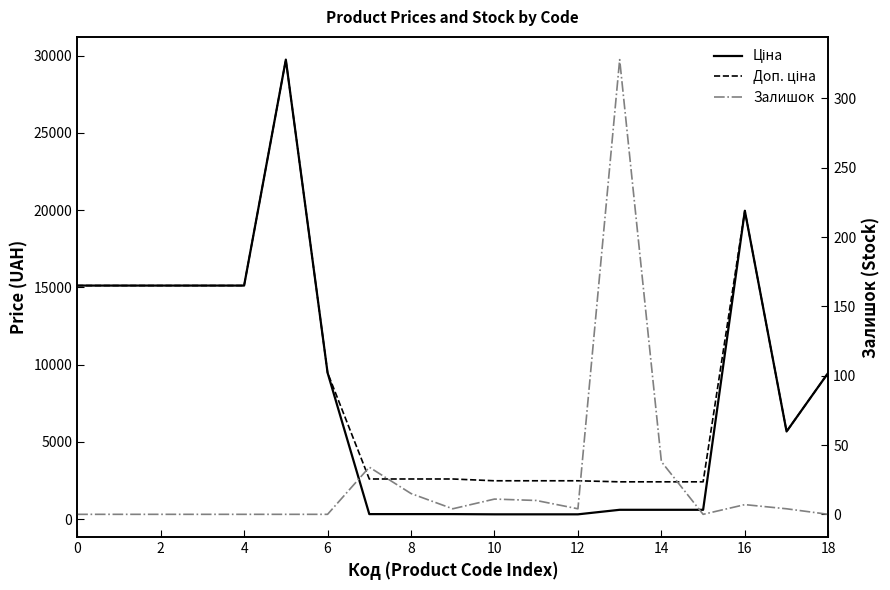

The Залишок series shows 5.5 at 17. True or false?

False